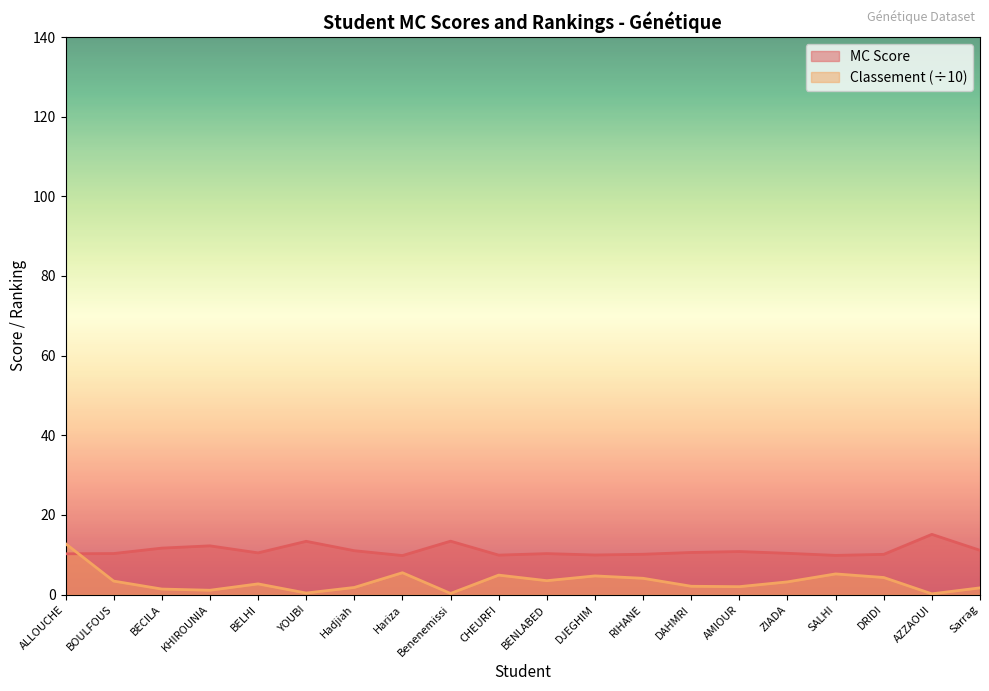

Reading left to right, transcribe all the data shown in this chart.

MC Score: 10.2	10.3	11.7	12.2	10.5	13.4	11.0	9.8	13.4	9.9	10.3	10.0	10.1	10.6	10.8	10.4	9.9	10.1	15.1	11.1
Classement: 12.8	3.4	1.4	1.1	2.7	0.4	1.8	5.5	0.3	4.9	3.5	4.7	4.1	2.1	2.0	3.2	5.2	4.3	0.2	1.7